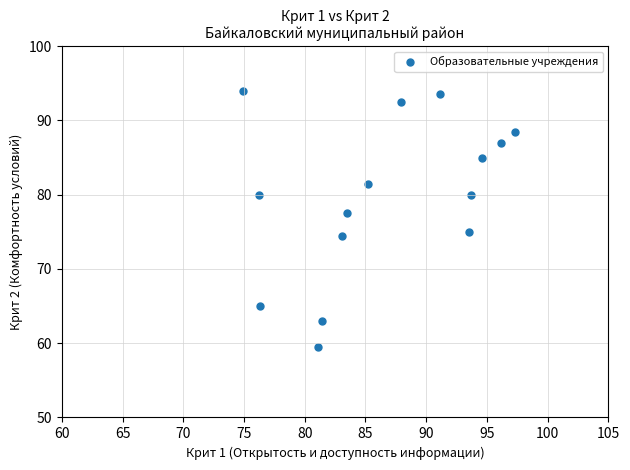

What is the range of Y values (max minus min)?

34.5